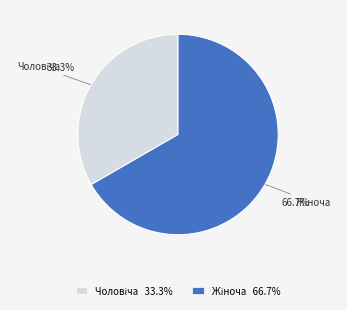

Does any single category account for the majority?

Yes